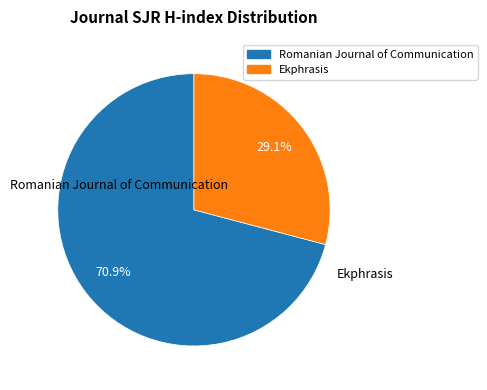

To the nearest percent, what is the difference between the largest and smallest slice percentages?

42%